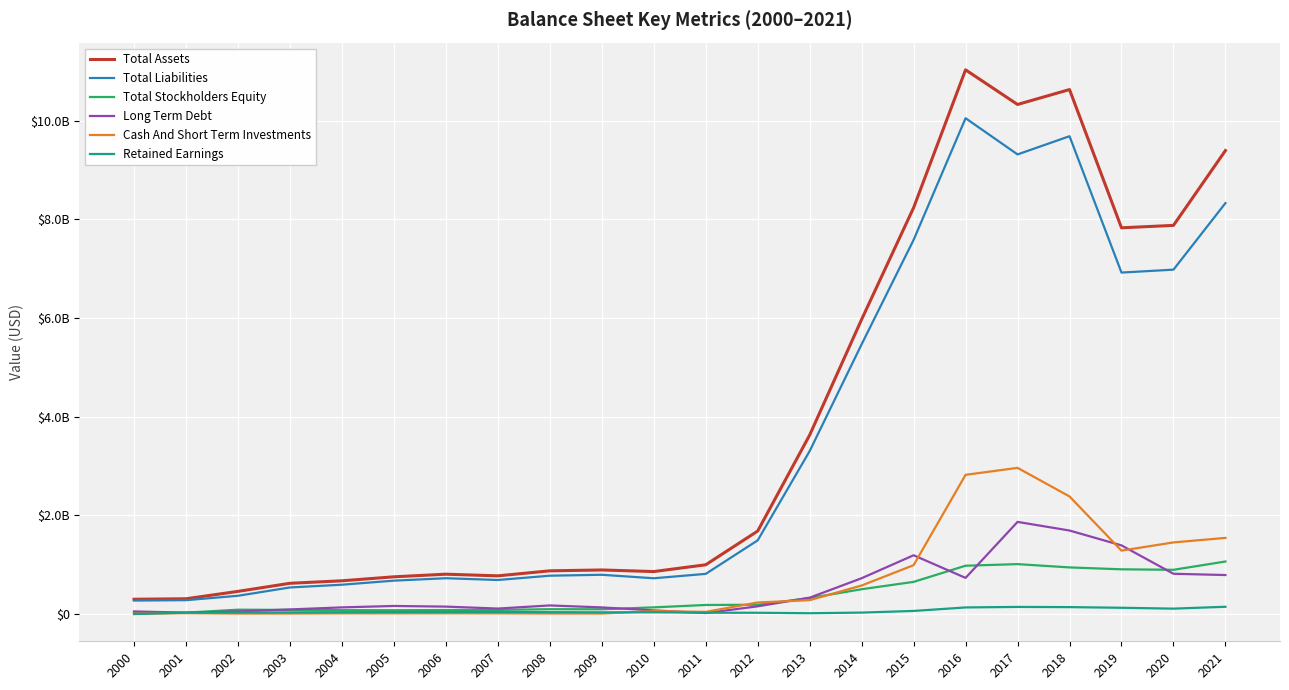

What is the lowest value of the Total Assets series?

300347000